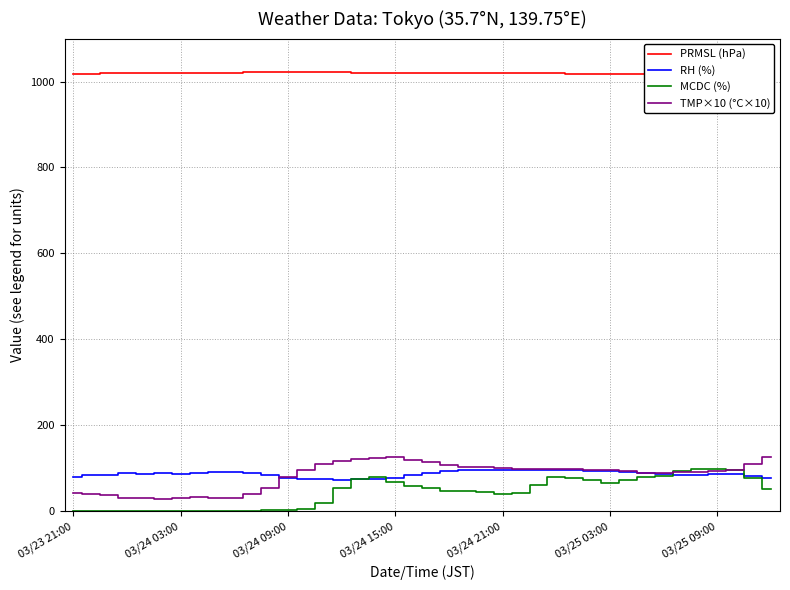

What is the lowest value of the TMP×10 (°C×10) series?

29.0